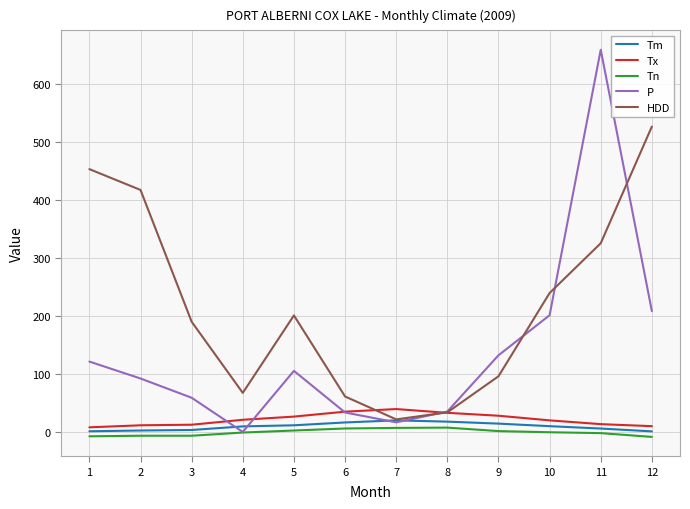

What is the difference between the highest and lowest values at 12?

535.2